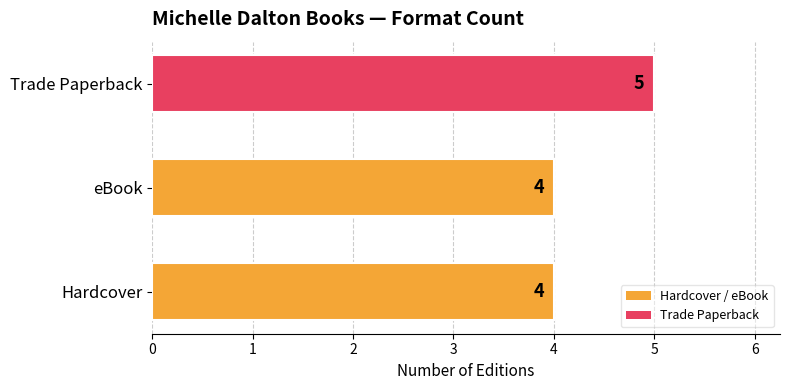

How many values are between 4 and 5?

3